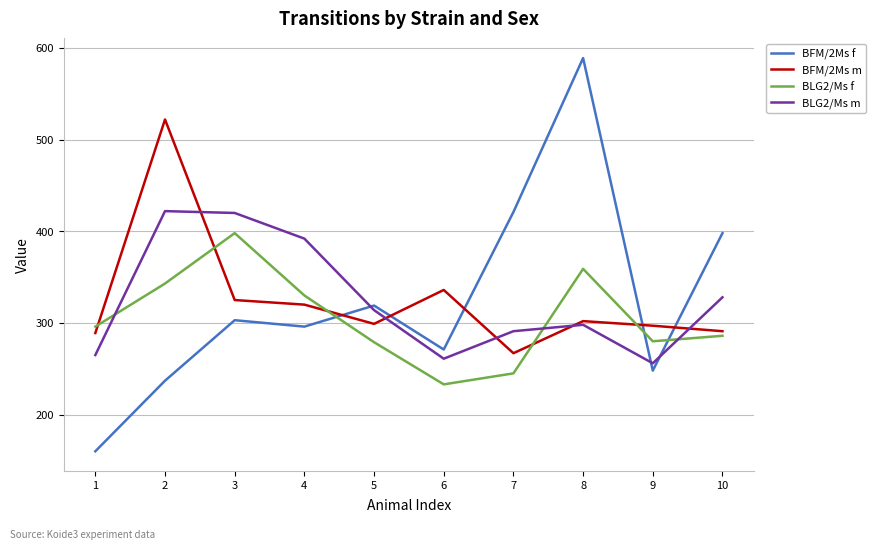

In BFM/2Ms f, how many points are higher than both neighbors (excluding endpoints)?

3